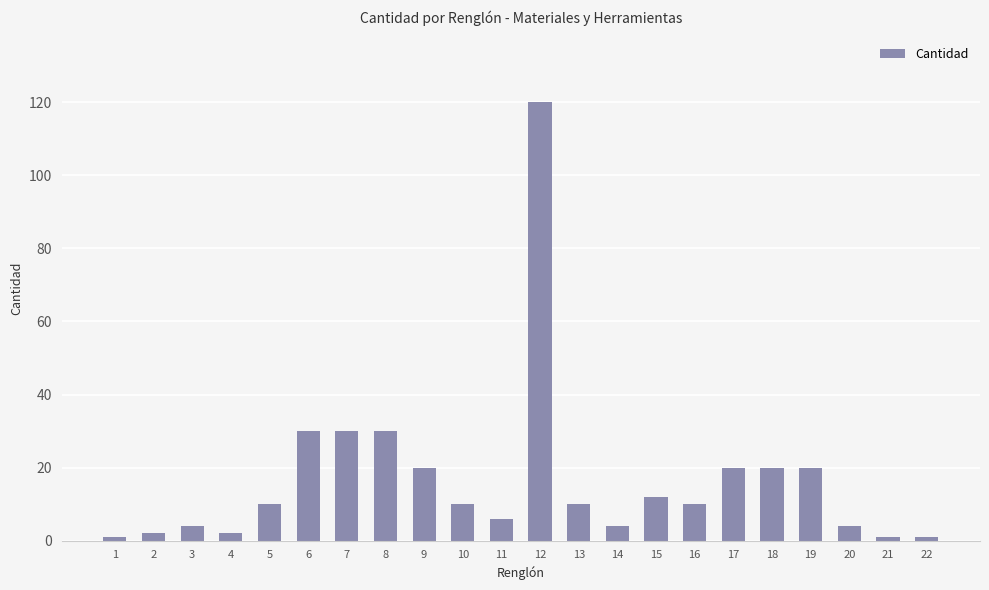

The chart shows a value of 20 at 17. True or false?

True